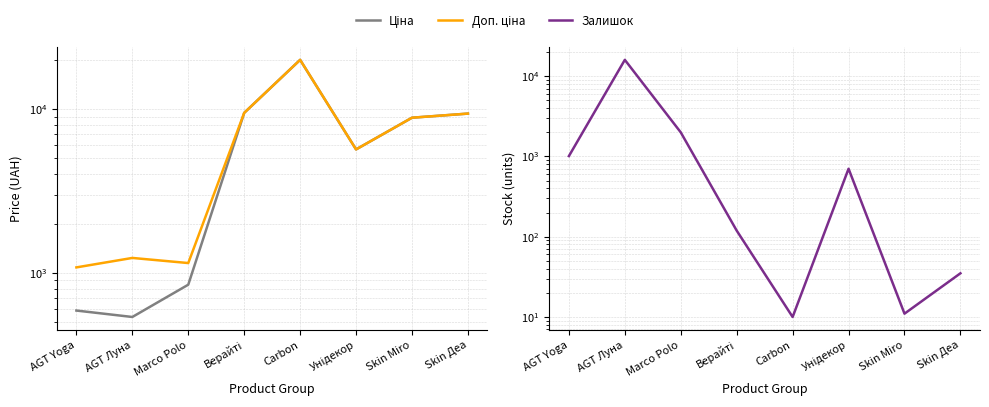

What value does the Ціна series have at Marco Polo?

848.4